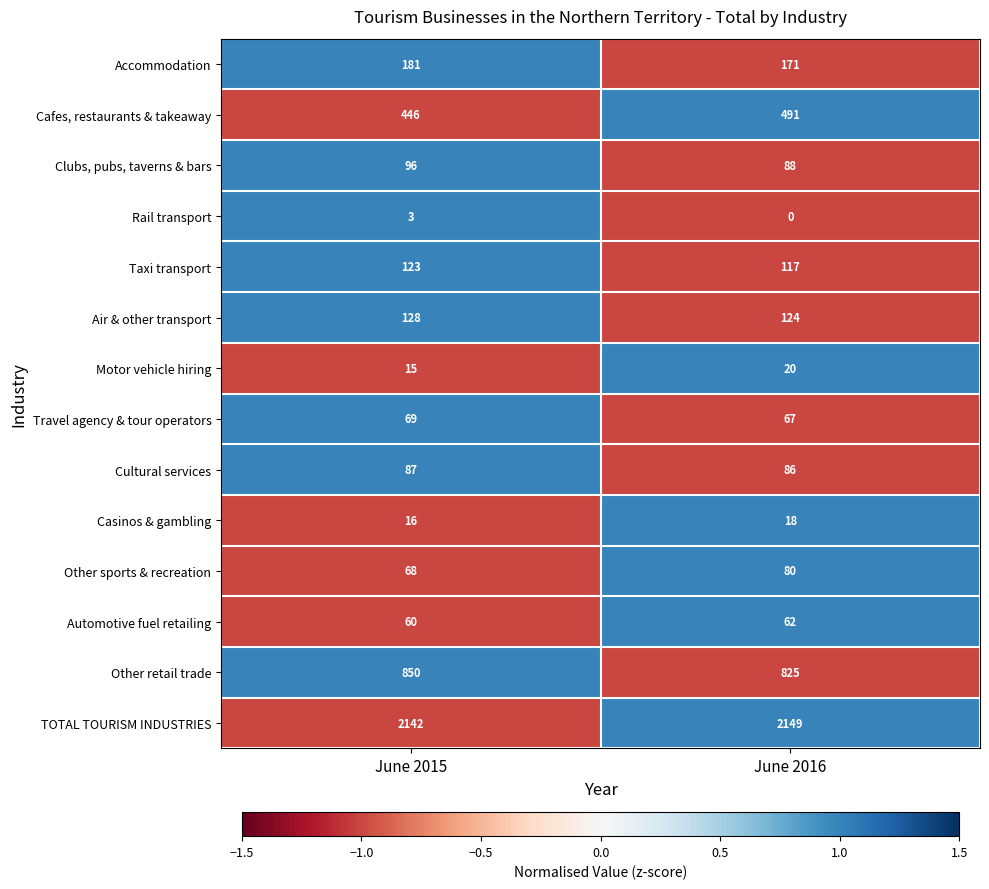

Reading right to left, list all the values displayed in this chart.

Accommodation: June 2016=171	June 2015=181
Cafes, restaurants & takeaway: June 2016=491	June 2015=446
Clubs, pubs, taverns & bars: June 2016=88	June 2015=96
Rail transport: June 2016=0	June 2015=3
Taxi transport: June 2016=117	June 2015=123
Air & other transport: June 2016=124	June 2015=128
Motor vehicle hiring: June 2016=20	June 2015=15
Travel agency & tour operators: June 2016=67	June 2015=69
Cultural services: June 2016=86	June 2015=87
Casinos & gambling: June 2016=18	June 2015=16
Other sports & recreation: June 2016=80	June 2015=68
Automotive fuel retailing: June 2016=62	June 2015=60
Other retail trade: June 2016=825	June 2015=850
TOTAL TOURISM INDUSTRIES: June 2016=2149	June 2015=2142